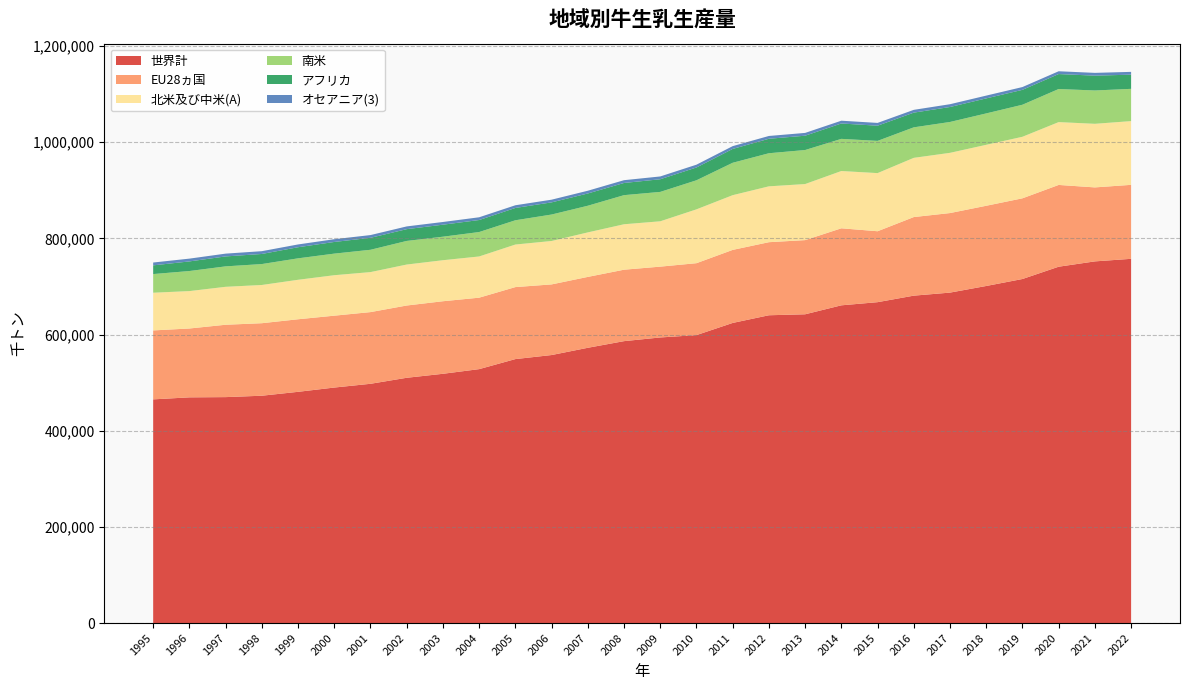

Reading left to right, extract all data points from this chart.

世界計: 1995=465200	1996=469400	1997=469900	1998=472800	1999=480900	2000=489795	2001=497600	2002=510100	2003=518400	2004=528100	2005=548987	2006=557400	2007=572487	2008=586298	2009=593953	2010=598854	2011=624165	2012=640130	2013=642166	2014=660787	2015=667348	2016=680911	2017=687245	2018=701021	2019=715529	2020=741099	2021=752176	2022=757504
EU28ヵ国: 1995=143400	1996=143200	1997=150500	1998=150800	1999=150900	2000=149464	2001=149100	2002=150300	2003=150900	2004=148600	2005=149729	2006=146900	2007=147414	2008=148575	2009=147296	2010=149576	2011=151910	2012=151956	2013=154248	2014=160195	2015=147507	2016=163434	2017=165427	2018=166825	2019=167801	2020=170062	2021=153851	2022=153858
北米及び中米(A): 1995=78400	1996=77800	1997=78900	1998=79500	1999=82100	2000=84168	2001=83200	2002=85200	2003=85300	2004=85700	2005=88496	2006=90300	2007=92551	2008=94521	2009=94297	2010=111966	2011=113796	2012=116169	2013=116593	2014=119125	2015=120910	2016=123161	2017=125234	2018=126776	2019=127985	2020=130684	2021=132266	2022=132535
南米: 1995=38800	1996=41700	1997=42500	1998=43500	1999=44600	2000=44879	2001=46400	2002=49100	2003=48900	2004=50800	2005=50459	2006=55000	2007=55439	2008=60512	2009=61115	2010=60434	2011=67379	2012=68820	2013=70758	2014=66856	2015=66999	2016=63441	2017=64198	2018=65277	2019=66637	2020=68804	2021=69305	2022=67096
アフリカ: 1995=18100	1996=20000	1997=20700	1998=21000	1999=23100	2000=24260	2001=24900	2002=24500	2003=25000	2004=25000	2005=25622	2006=25300	2007=25501	2008=25337	2009=26341	2010=26652	2011=28802	2012=30120	2013=29788	2014=31991	2015=31581	2016=30583	2017=31138	2018=31234	2019=30977	2020=31125	2021=30826	2022=29514
オセアニア(3): 1995=5900	1996=5800	1997=5800	1998=5800	1999=5800	2000=5700	2001=5700	2002=5700	2003=5600	2004=5700	2005=5600	2006=5600	2007=5700	2008=5800	2009=5800	2010=5800	2011=5800	2012=5800	2013=5800	2014=5800	2015=5800	2016=5800	2017=5800	2018=5800	2019=5800	2020=5800	2021=5800	2022=5800